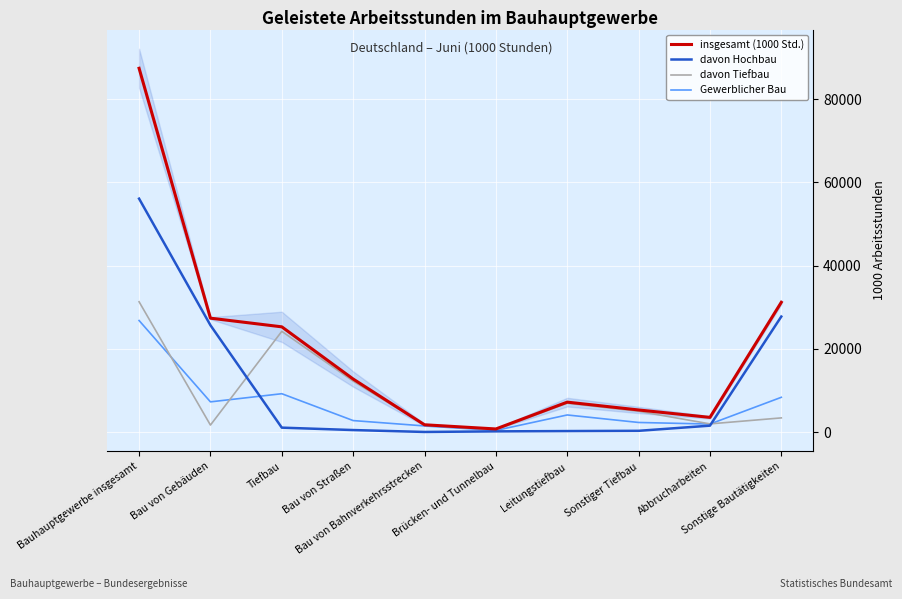

What is the spread (max minus min) of values at Sonstige Bautätigkeiten?

27772